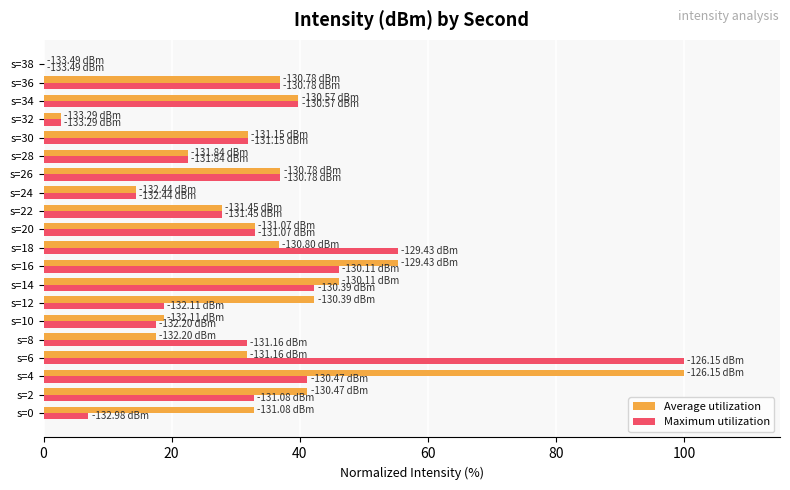

How many series are shown in this chart?

2